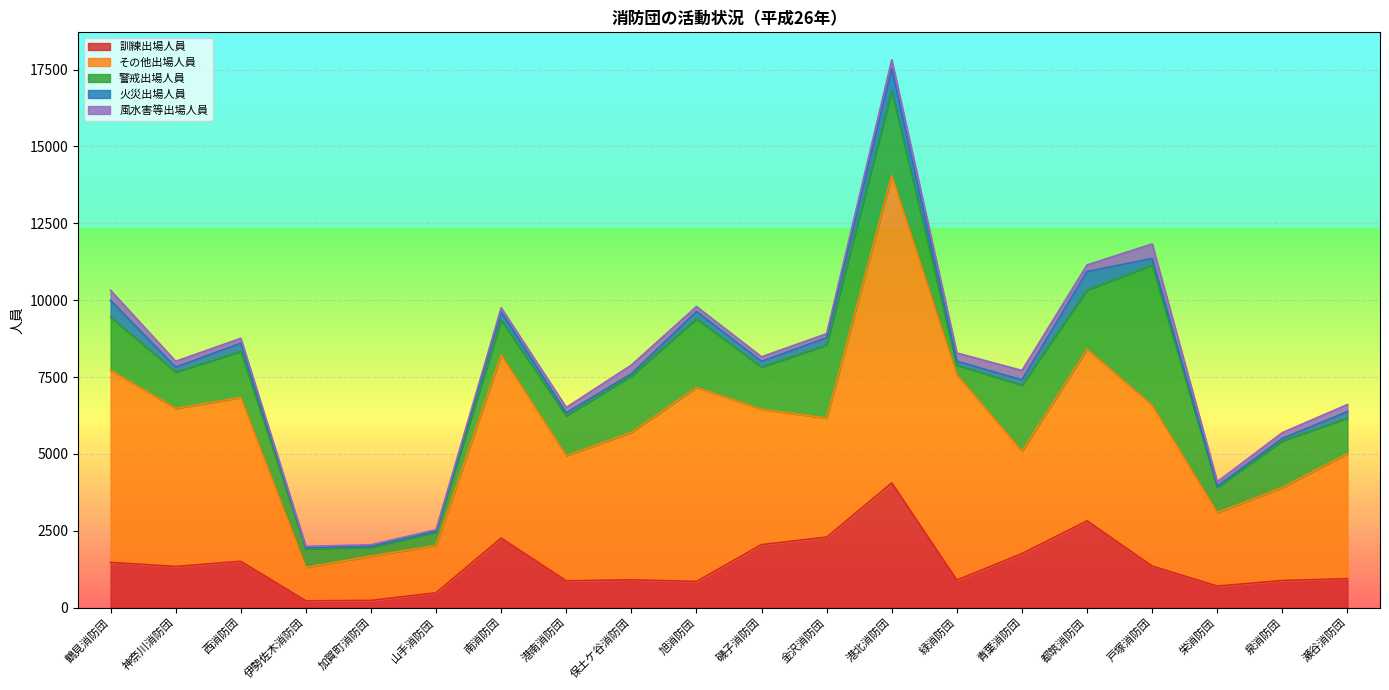

What position from the right is 神奈川消防団?

19